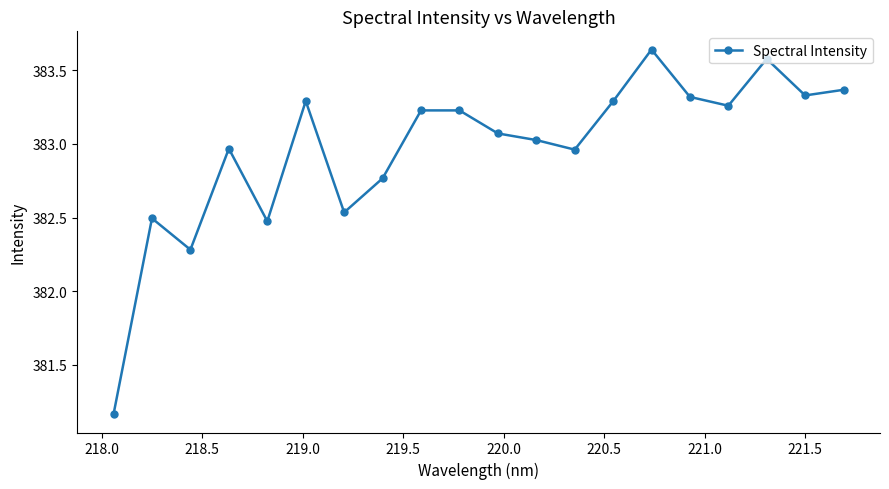

True or false: the data has more than 2 interior local peaks.

True